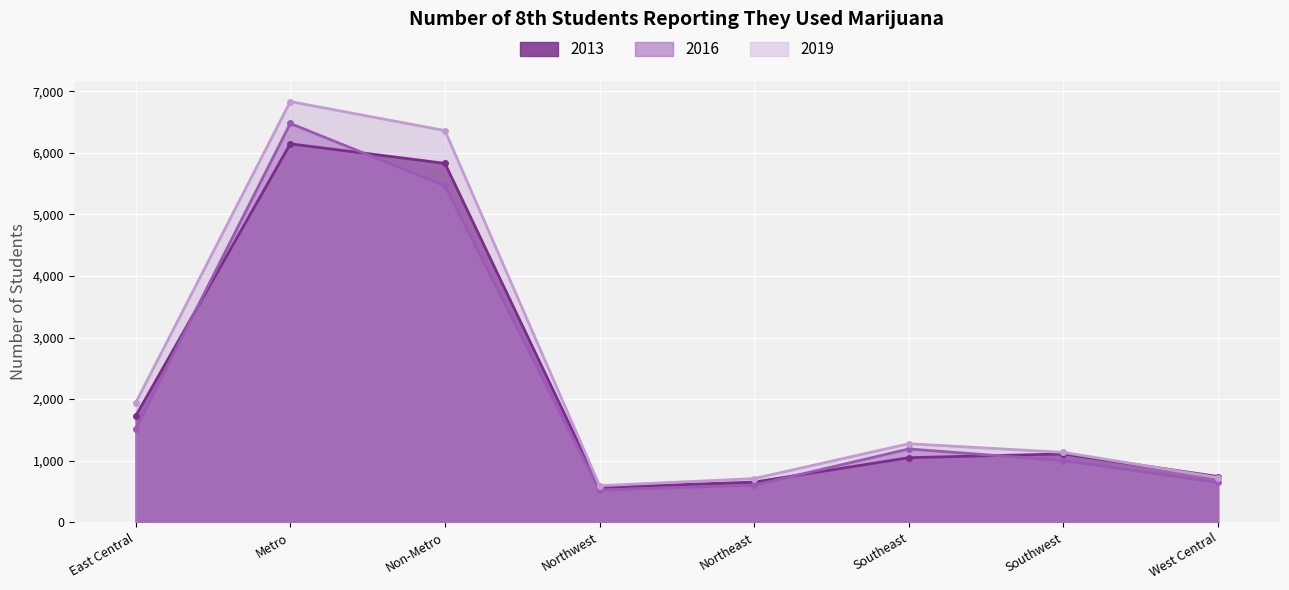

True or false: 2016 has a value of 9726 at Non-Metro.

False